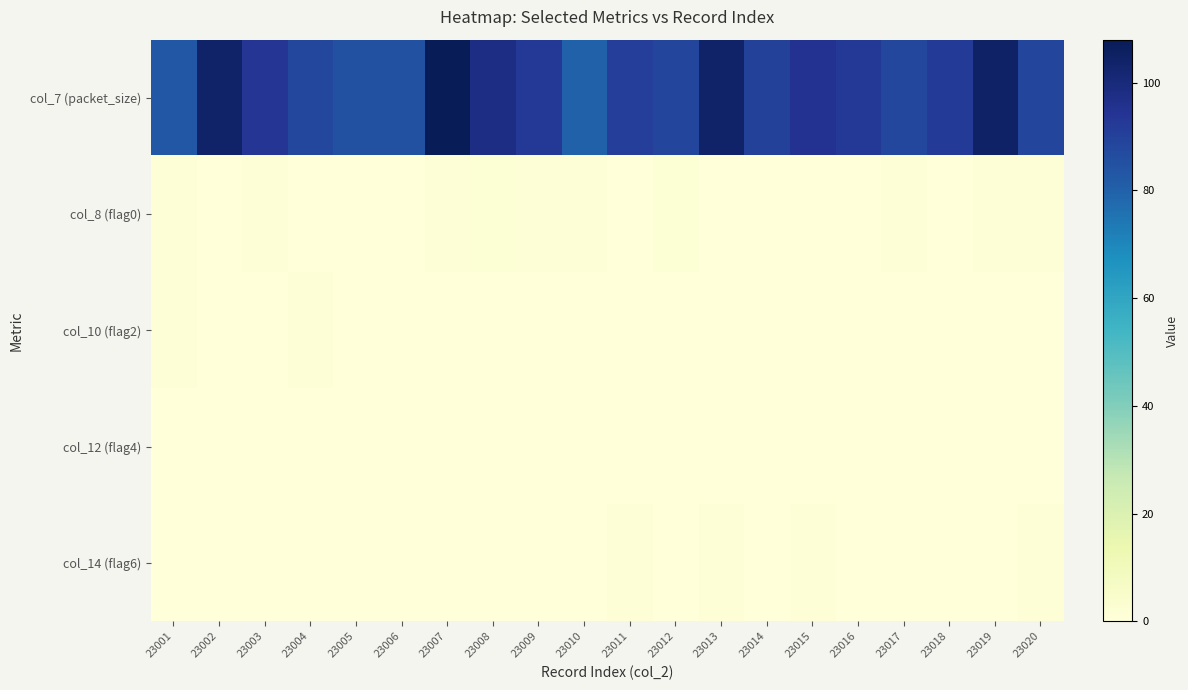

Reading left to right, extract all data points from this chart.

col_7 (packet_size): 23001=83	23002=104	23003=94	23004=88	23005=85	23006=85	23007=108	23008=98	23009=93	23010=80	23011=91	23012=89	23013=104	23014=90	23015=95	23016=93	23017=88	23018=92	23019=105	23020=89
col_8 (flag0): 23001=1	23002=0	23003=1	23004=0	23005=0	23006=0	23007=1	23008=2	23009=1	23010=1	23011=0	23012=2	23013=0	23014=0	23015=0	23016=0	23017=1	23018=0	23019=1	23020=1
col_10 (flag2): 23001=1	23002=0	23003=0	23004=1	23005=0	23006=0	23007=0	23008=0	23009=0	23010=0	23011=0	23012=0	23013=0	23014=0	23015=0	23016=0	23017=0	23018=0	23019=0	23020=0
col_12 (flag4): 23001=0	23002=0	23003=0	23004=0	23005=0	23006=0	23007=0	23008=0	23009=0	23010=0	23011=0	23012=0	23013=0	23014=0	23015=0	23016=0	23017=0	23018=0	23019=0	23020=0
col_14 (flag6): 23001=0	23002=0	23003=0	23004=0	23005=0	23006=0	23007=0	23008=0	23009=0	23010=0	23011=1	23012=0	23013=1	23014=0	23015=1	23016=0	23017=0	23018=0	23019=0	23020=1